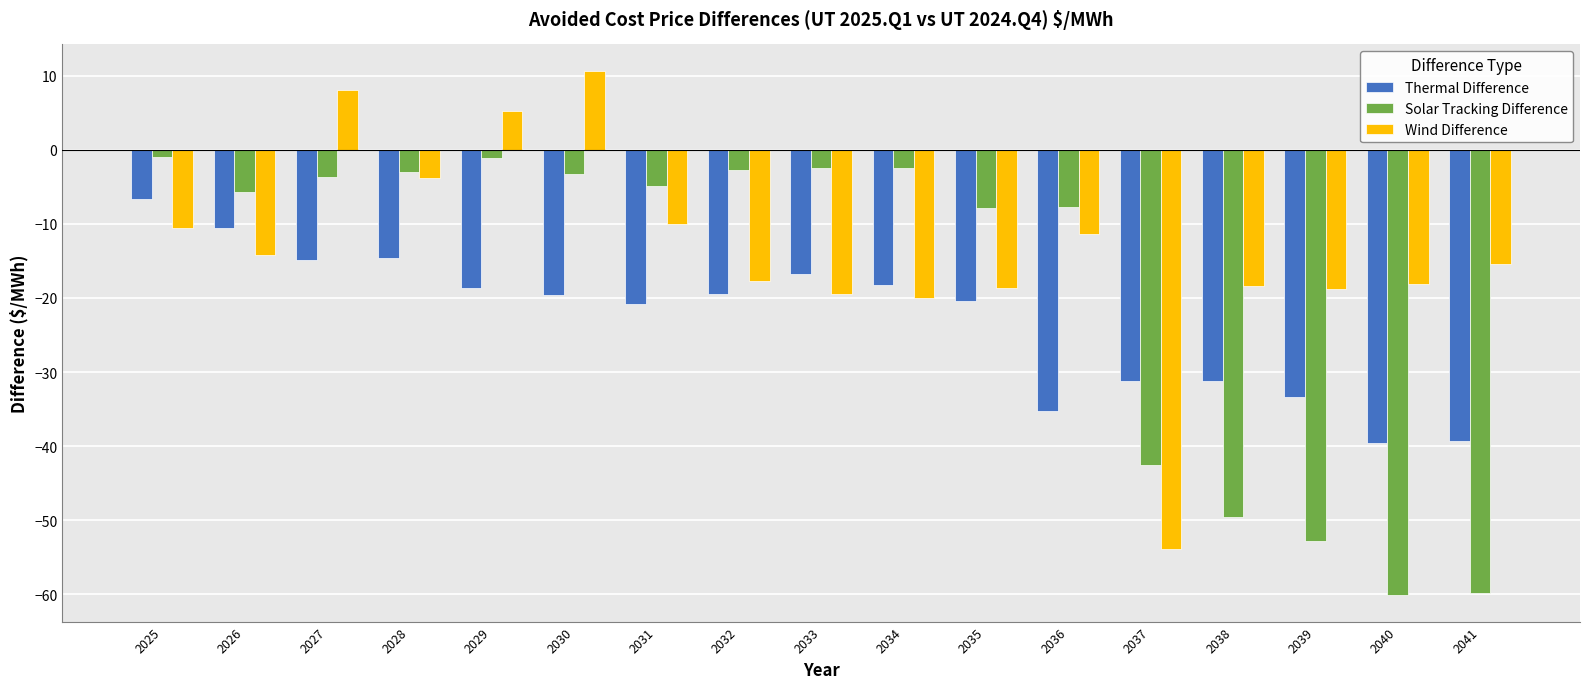

What is the average value of the Thermal Difference series?

-23.0